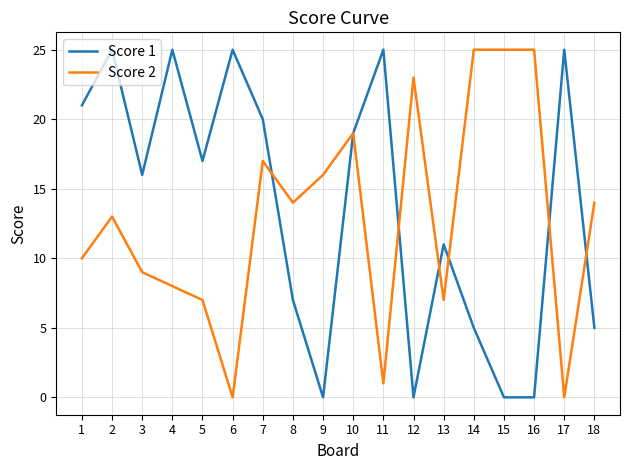

Which series ends up on top after the final intersection of Score 2 and Score 1?

Score 2